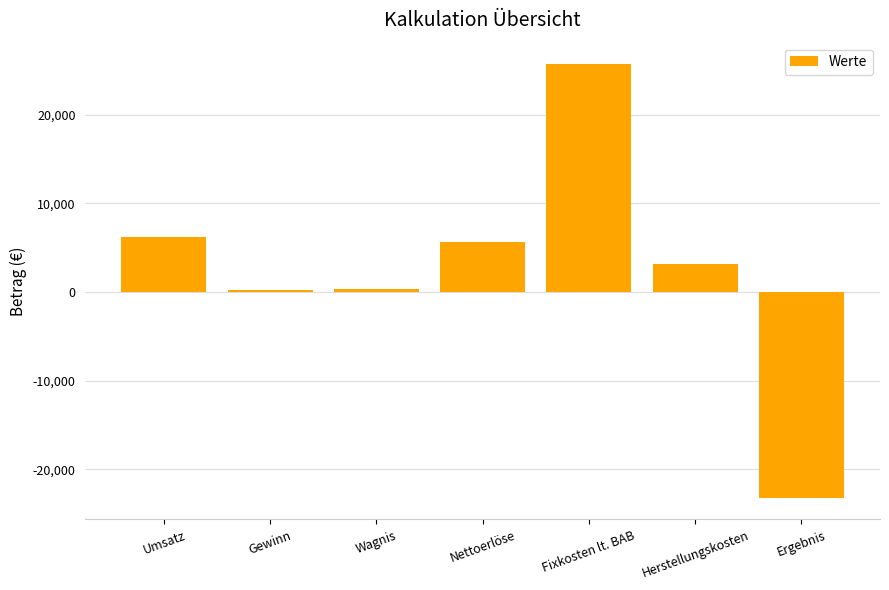

What is the average value?

2593.8